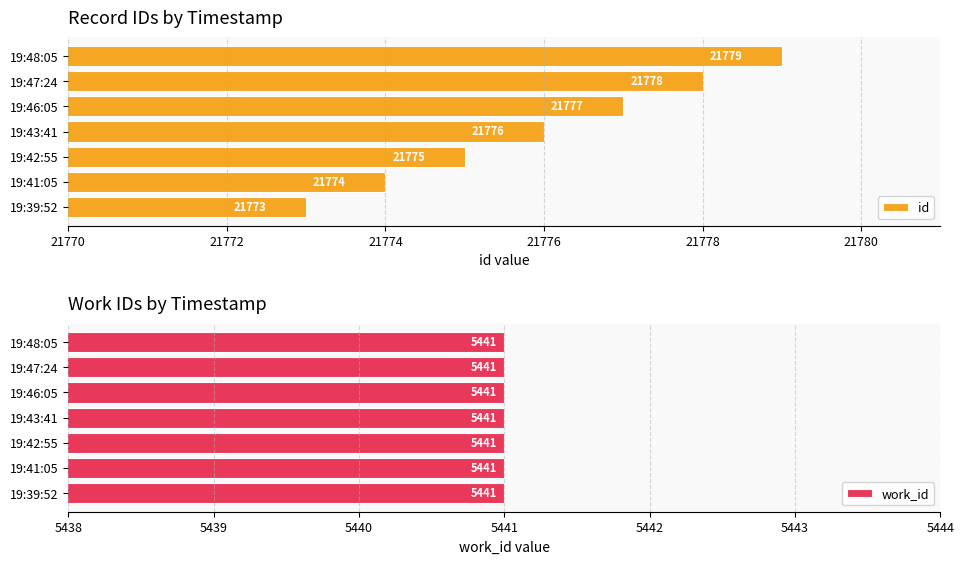

What is the highest value of the id series?

21779